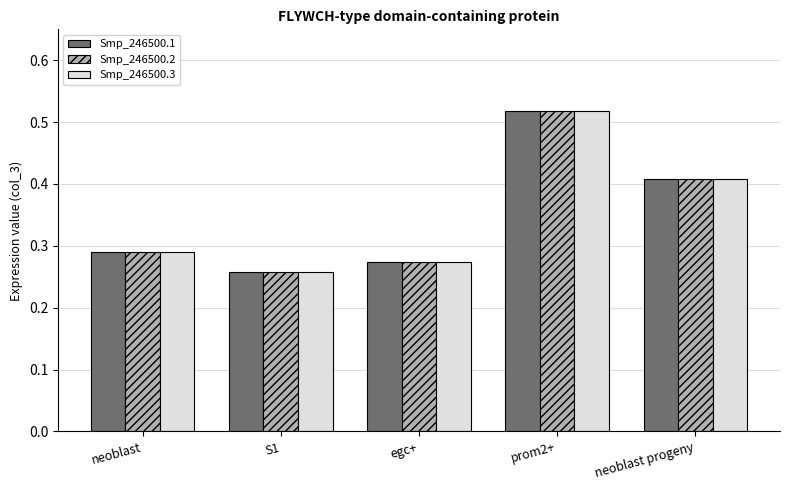

Which category has the lowest value across all series?

S1